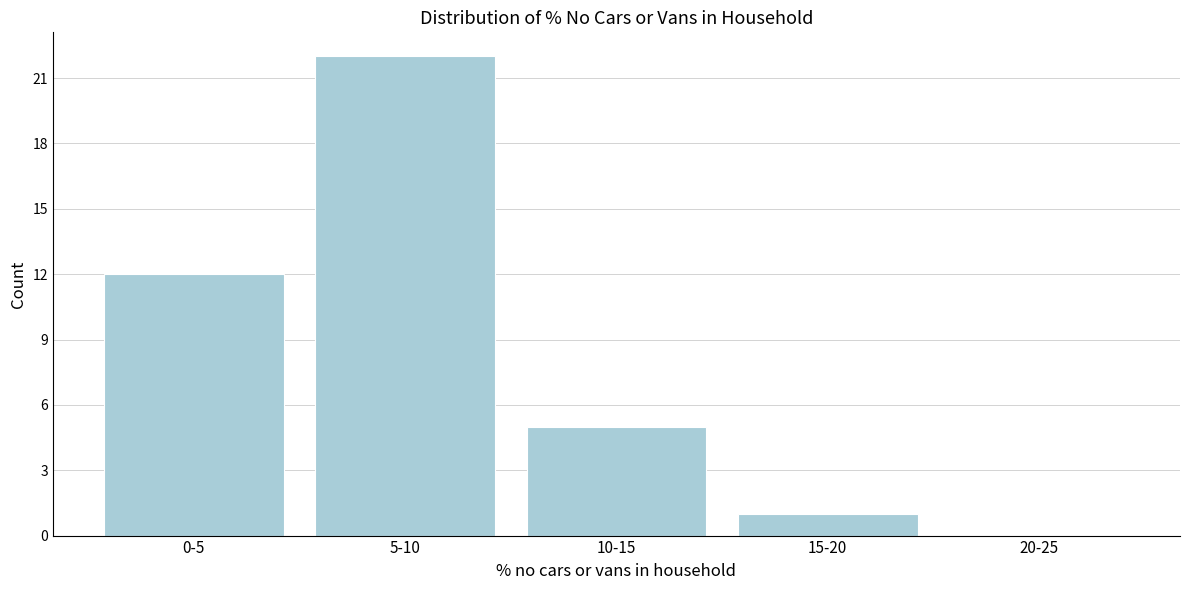

Reading left to right, list all the values displayed in this chart.

0-5=12	5-10=22	10-15=5	15-20=1	20-25=0